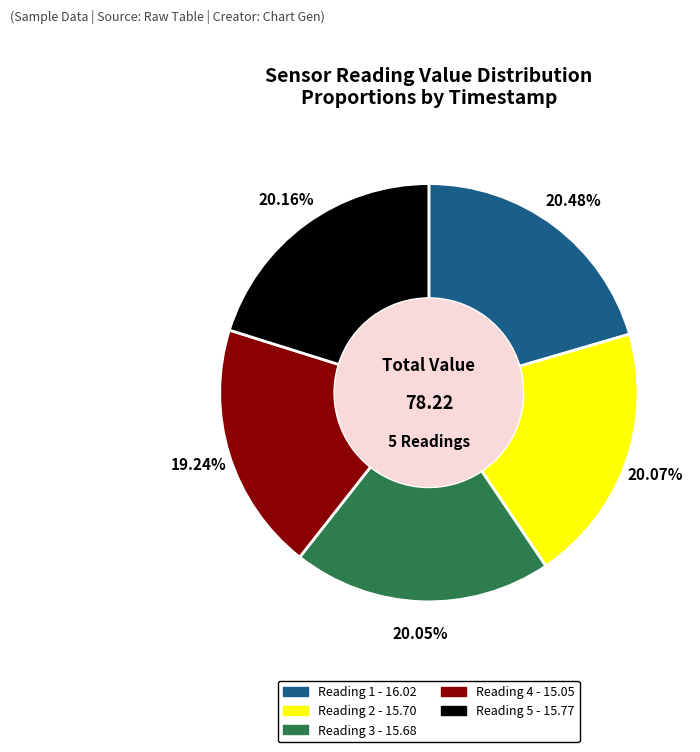

Is there any slice that represents more than half of the pie?

No